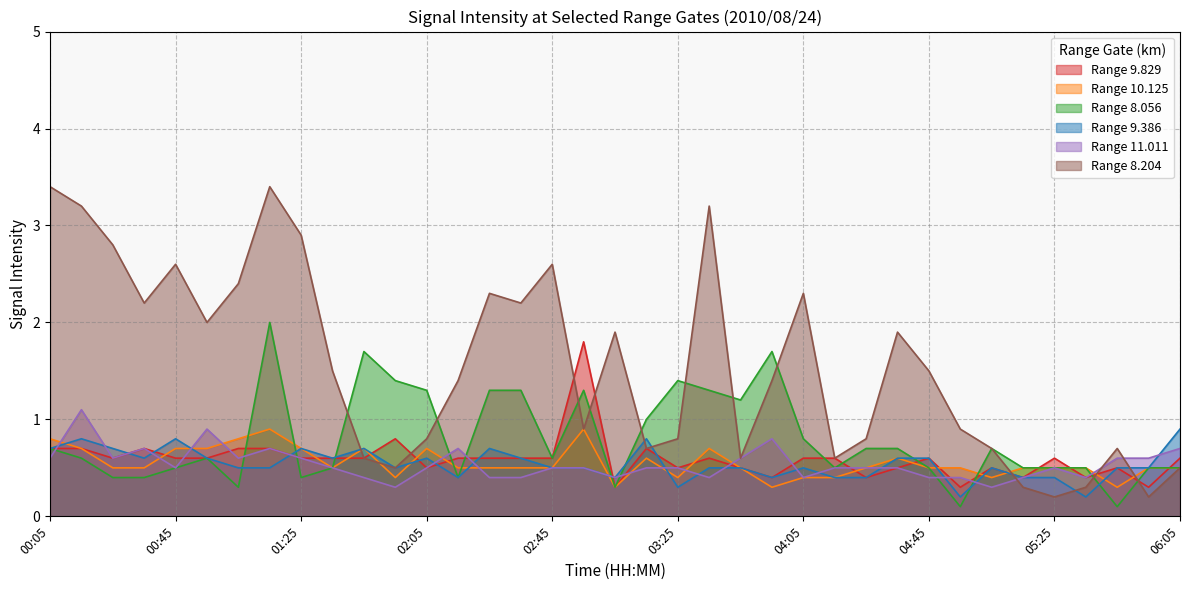

What is the smallest value displayed?

0.1